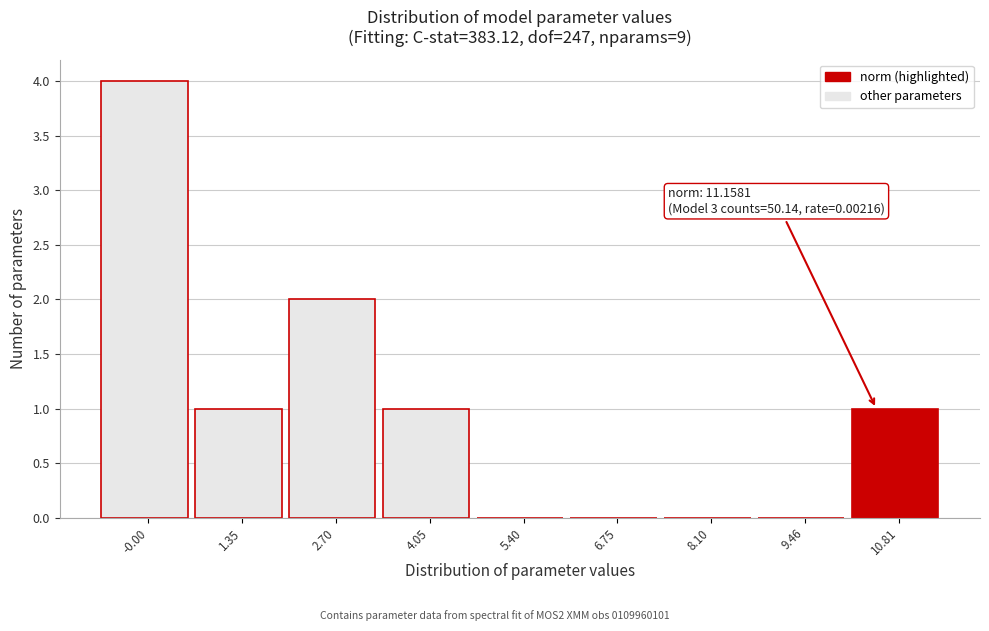

Reading right to left, list all the values displayed in this chart.

10.81=1	9.46=0	8.10=0	6.75=0	5.40=0	4.05=1	2.70=2	1.35=1	-0.00=4